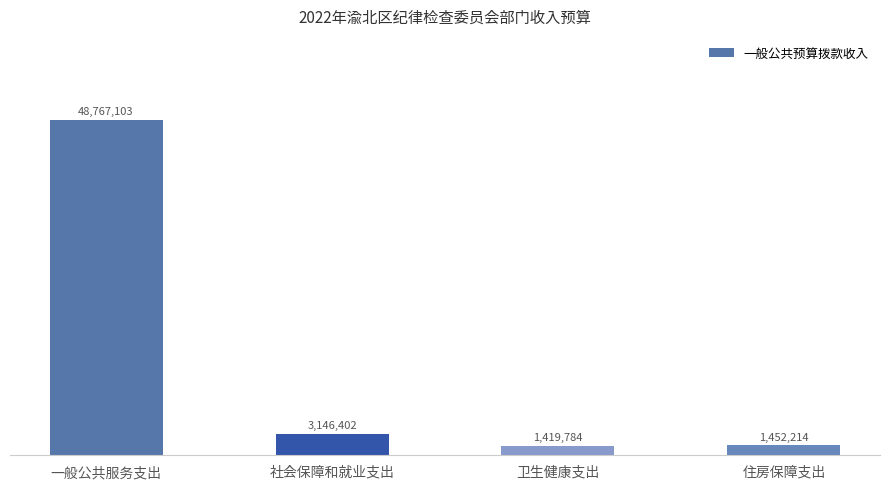

List the labels in order of value, smallest first.

卫生健康支出, 住房保障支出, 社会保障和就业支出, 一般公共服务支出